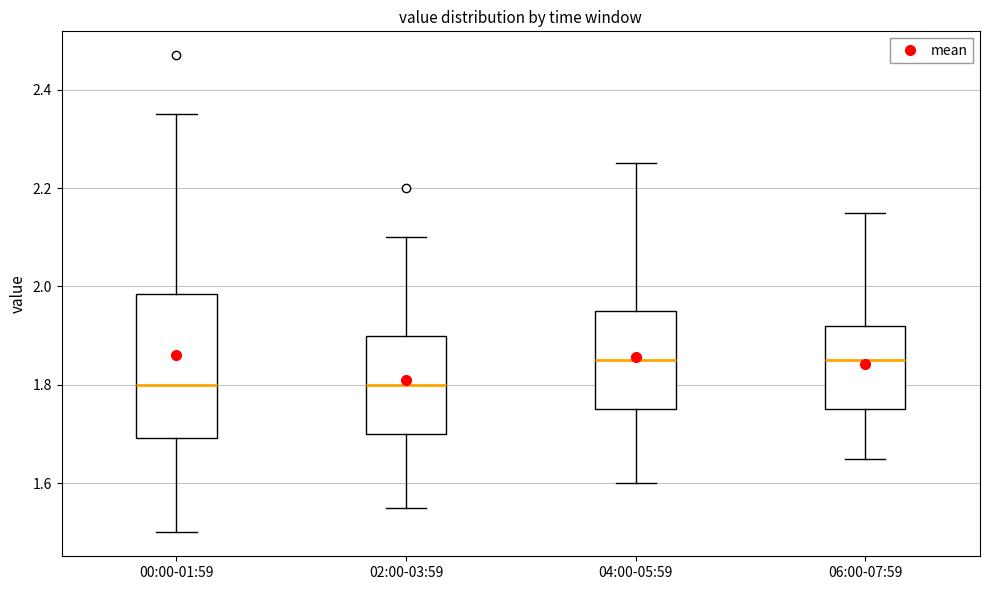

Where does the median line of the box for 00:00-01:59 sit on the y-axis? The values are not printed on the chart, so give them approximately, as read against the axis.

1.80